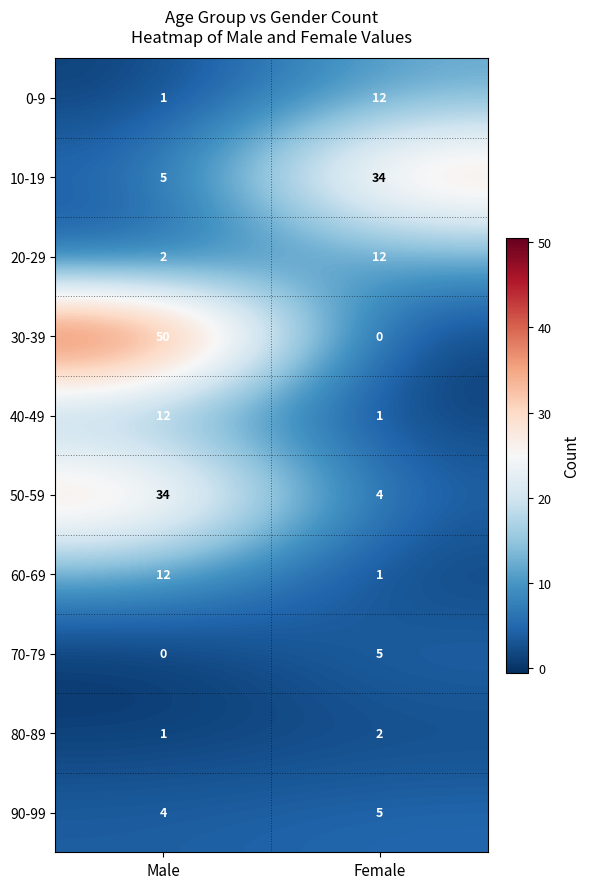

What is the greatest value displayed?

50